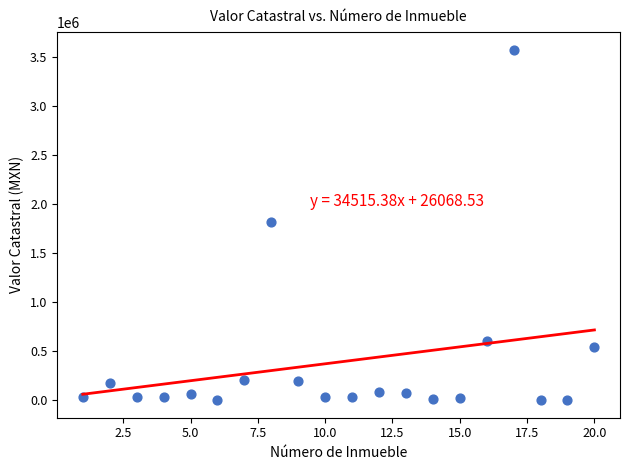

What is the range of Y values (max minus min)?

3575000.0